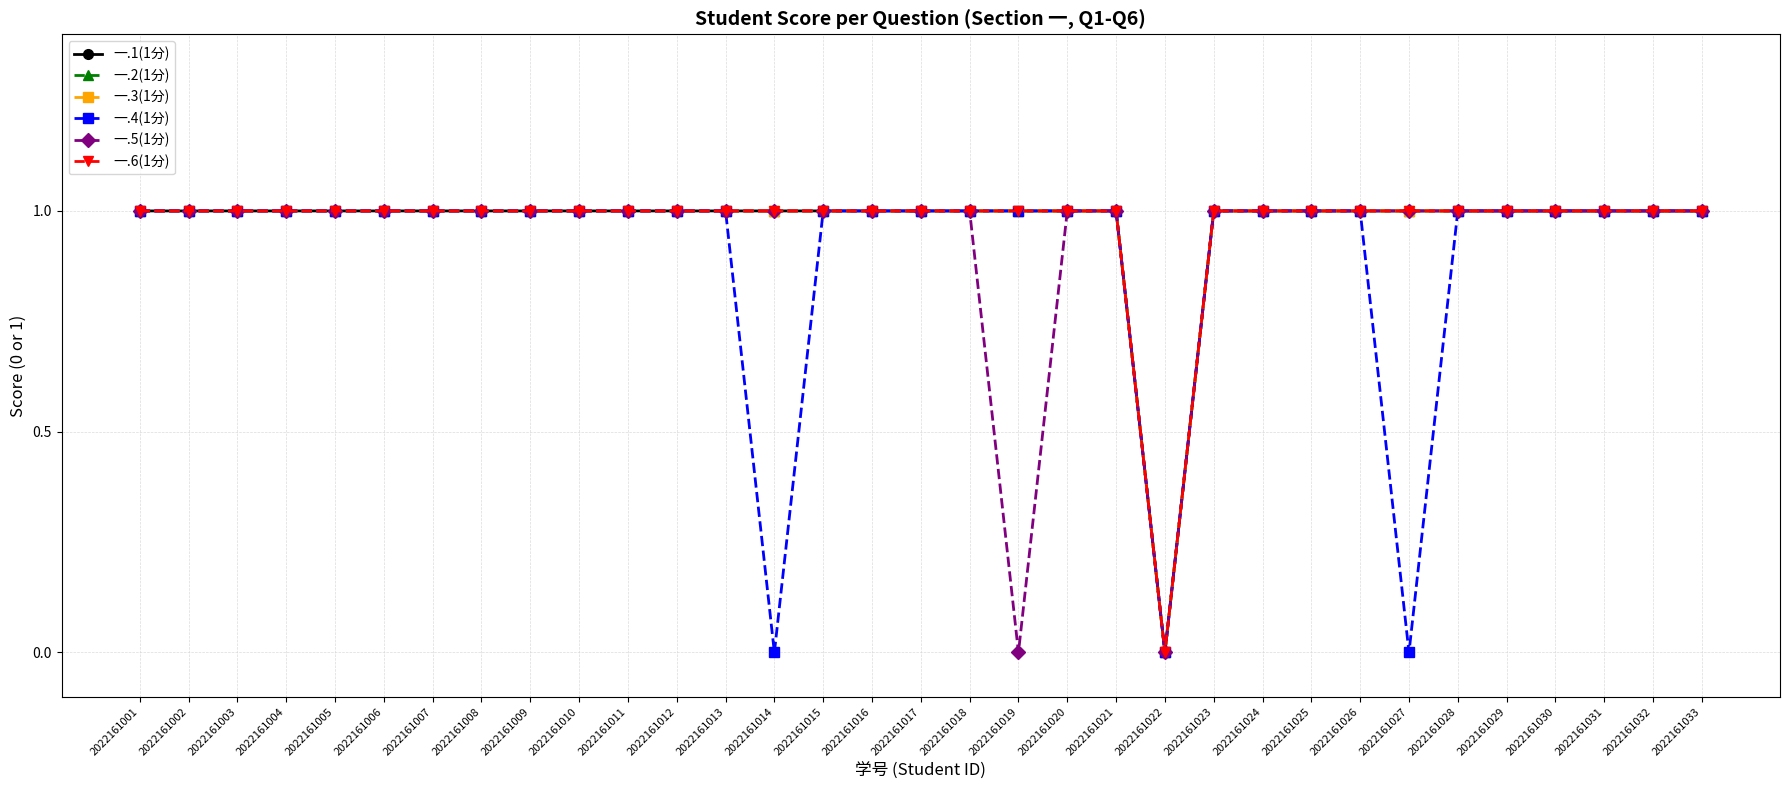

Which has a higher value, 2022161030 or 2022161016?

2022161030